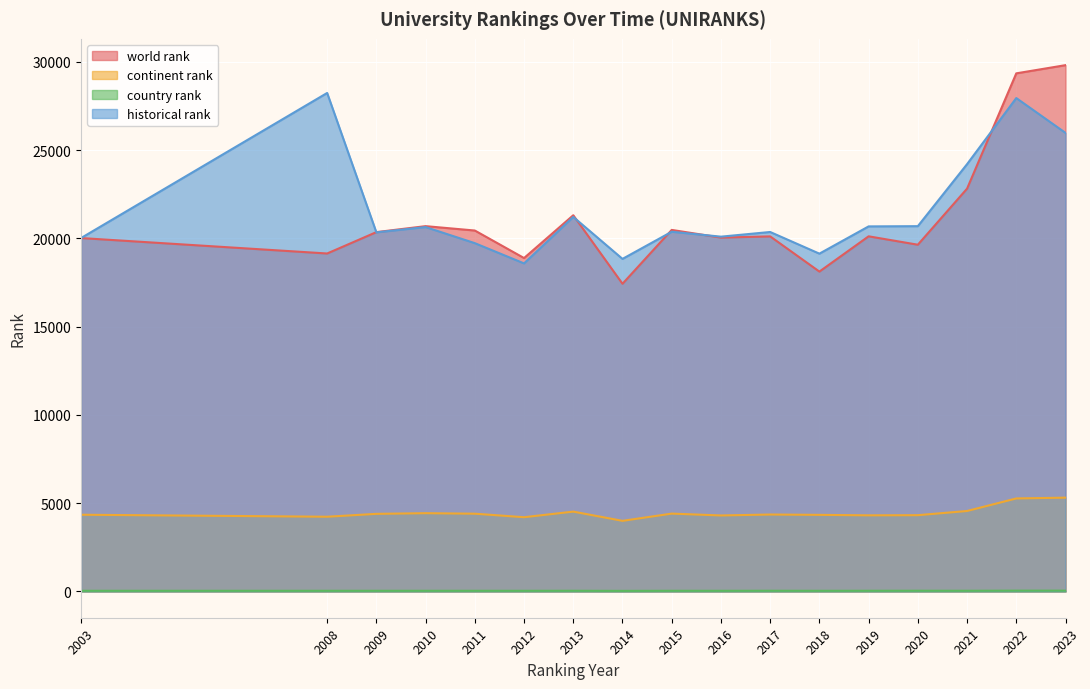

True or false: world rank and historical rank intersect in this chart.

True